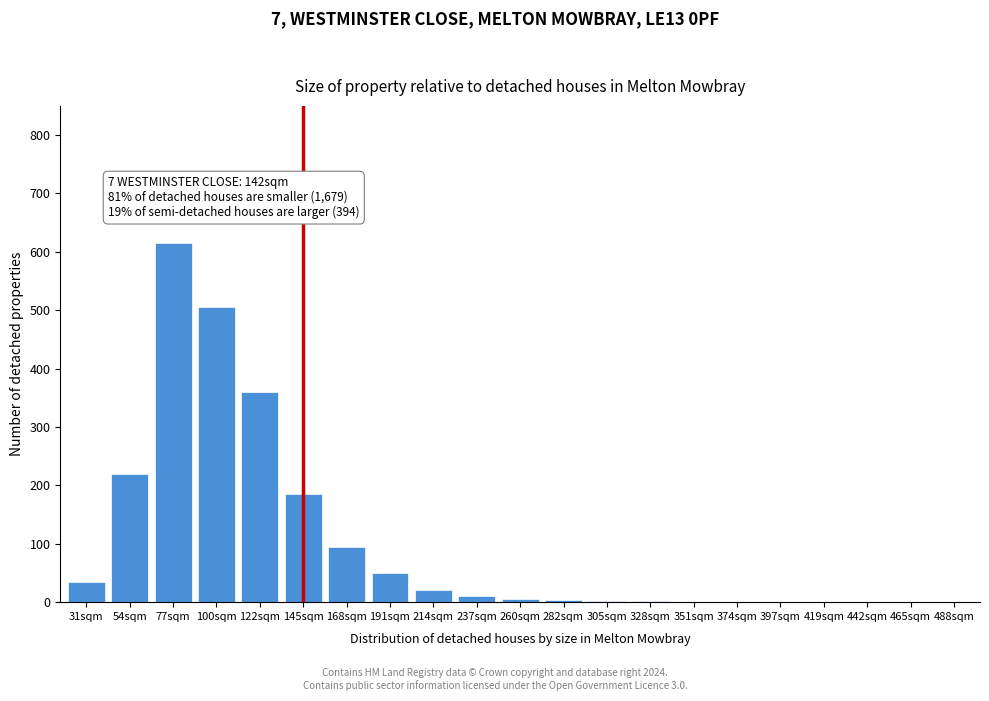

What is the maximum value shown in the chart?

615